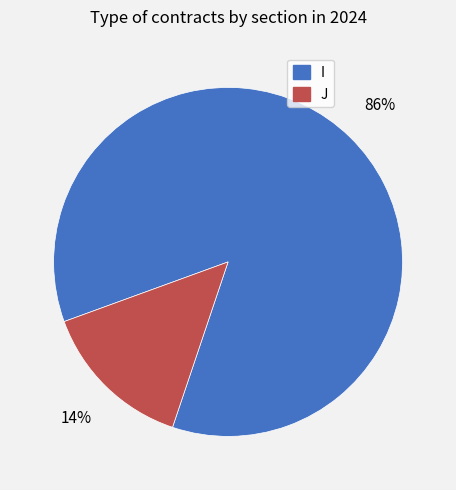

What is the majority slice?

I